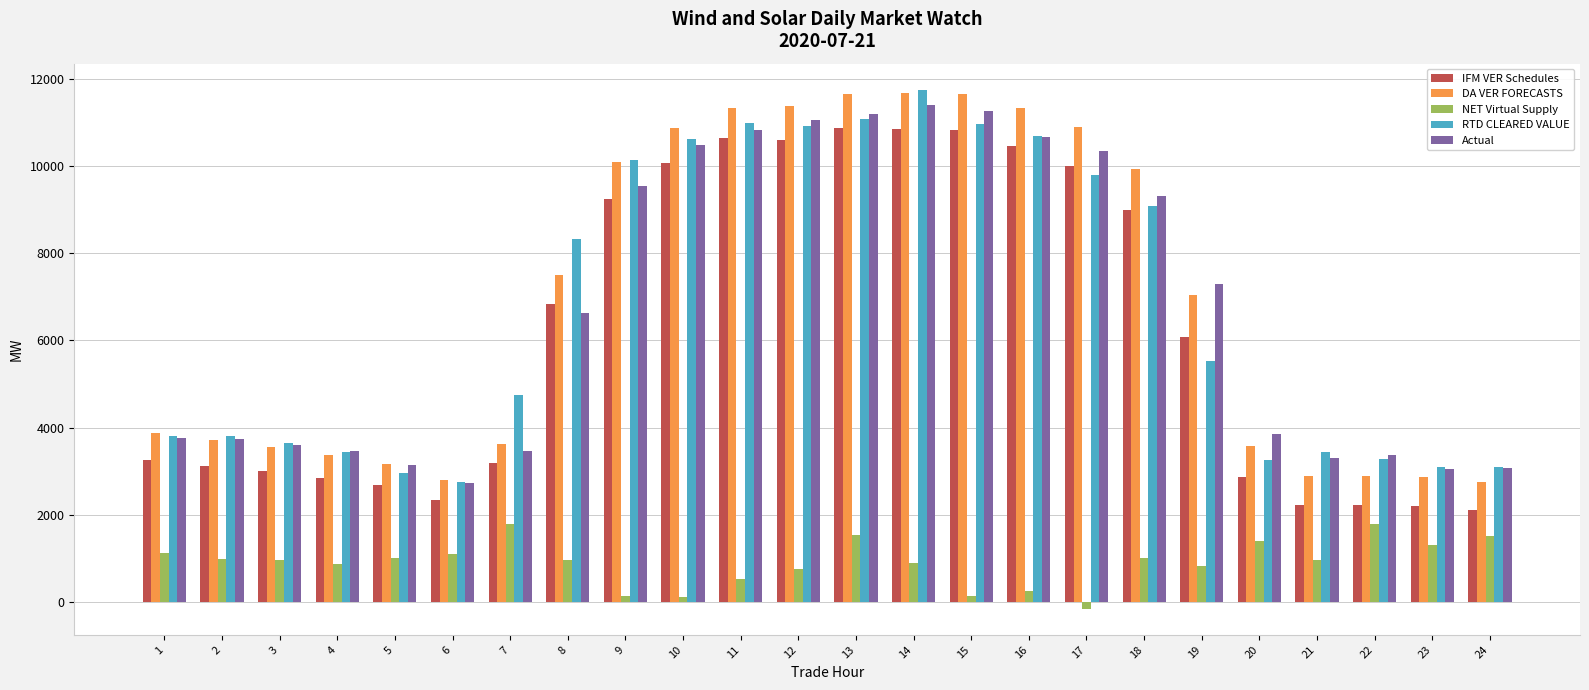

Between 9 and 21, which series saw the biggest shift?

DA VER FORECASTS